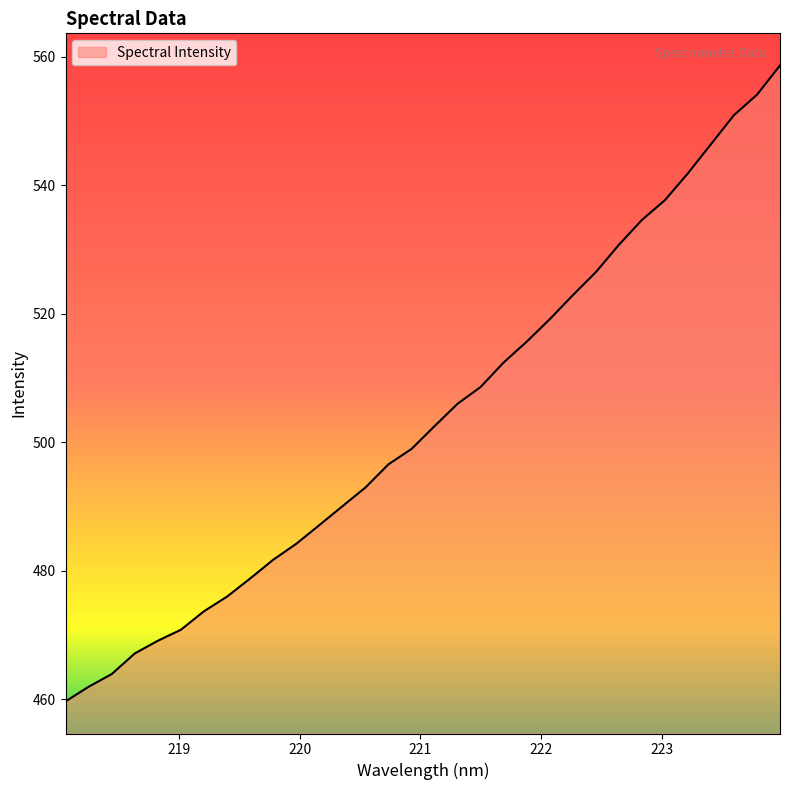

What is the maximum value shown in the chart?

558.6